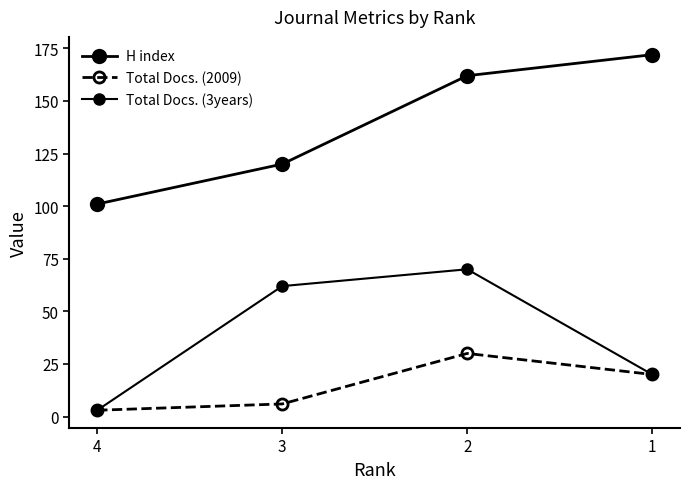

How many lines are shown in the chart?

3